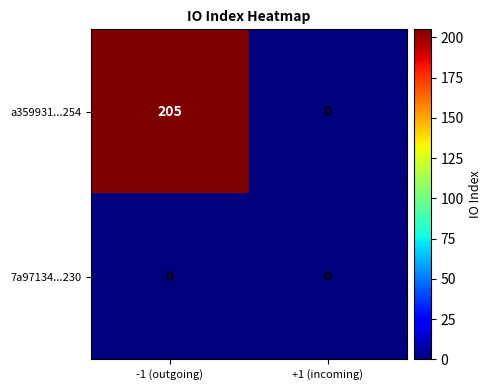

How many categories are shown in the chart?

2